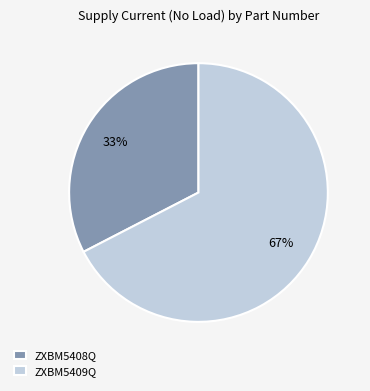

The ZXBM5409Q slice represents 67% of the pie. True or false?

True